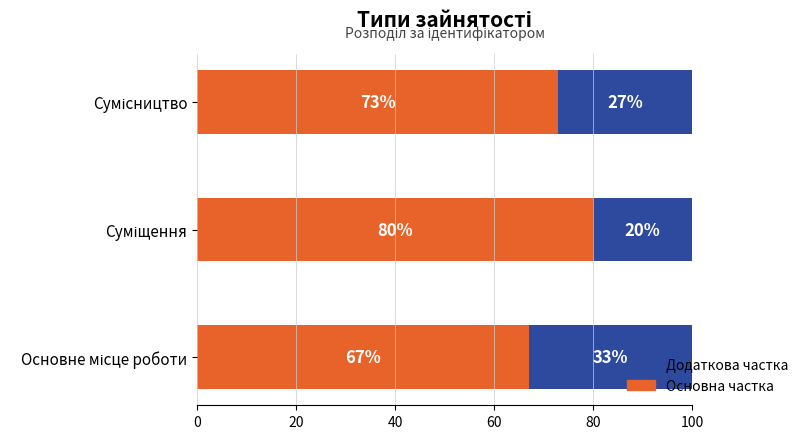

What is the average value of the Основна частка series?

73